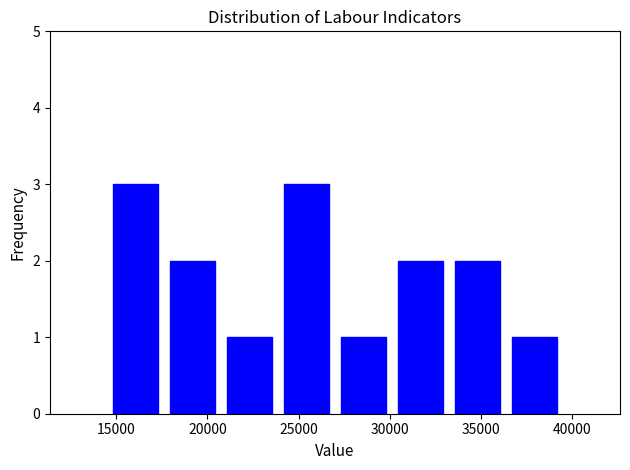

How tall is the bar that spans 14500 to 17500 on the x-axis? Neither the bar edges nor the heights are printed on the chart, so give them approximately, as read against the axes.

3